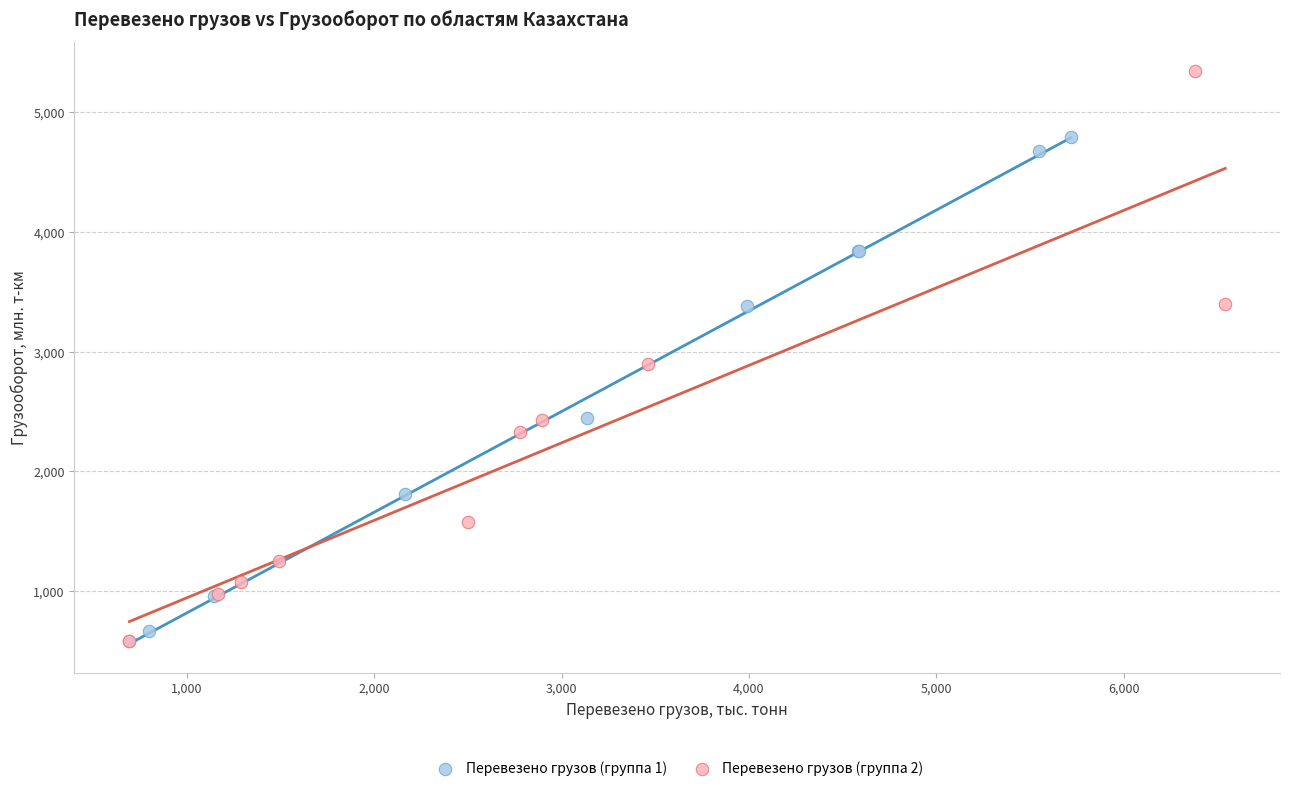

Which series has the largest Y range (max minus min)?

Перевезено грузов (группа 2)